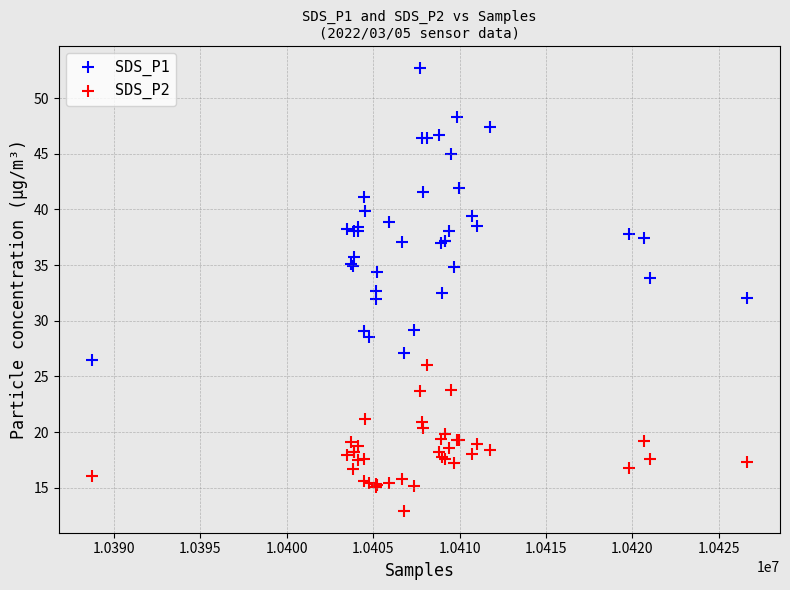

What is the X range (max minus min) for the scatter plot?

37956.0